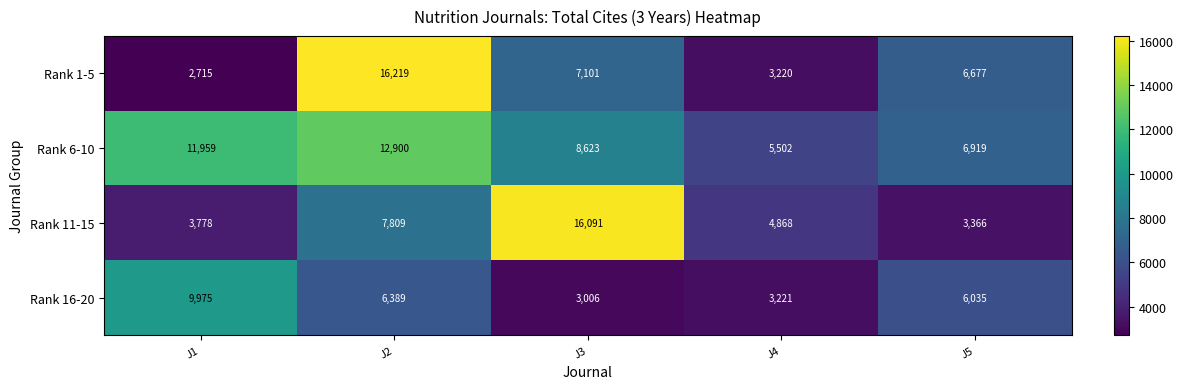

At how many categories does at least one series exceed 8876?

3